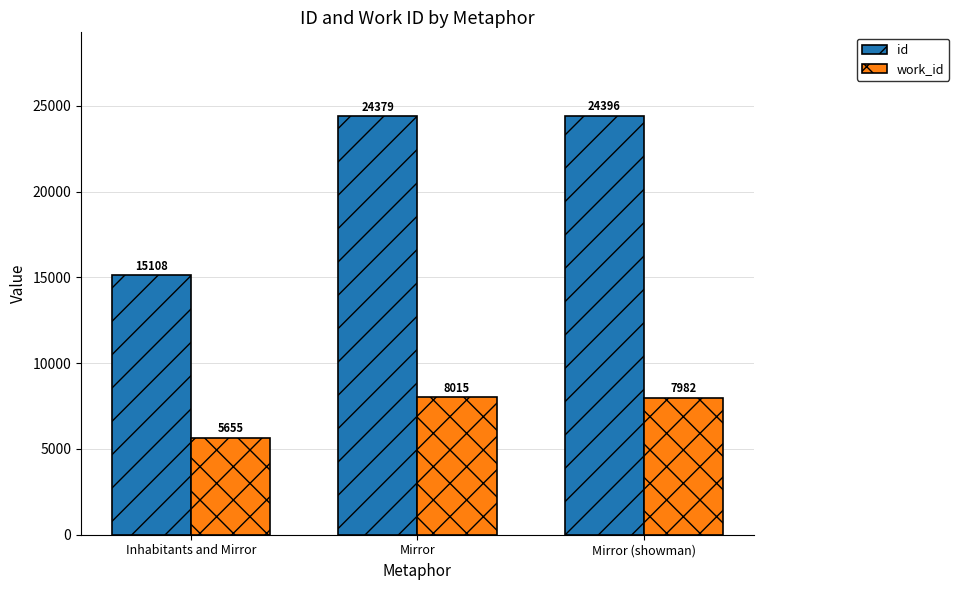

Rank the series at Mirror from highest to lowest value.

id, work_id